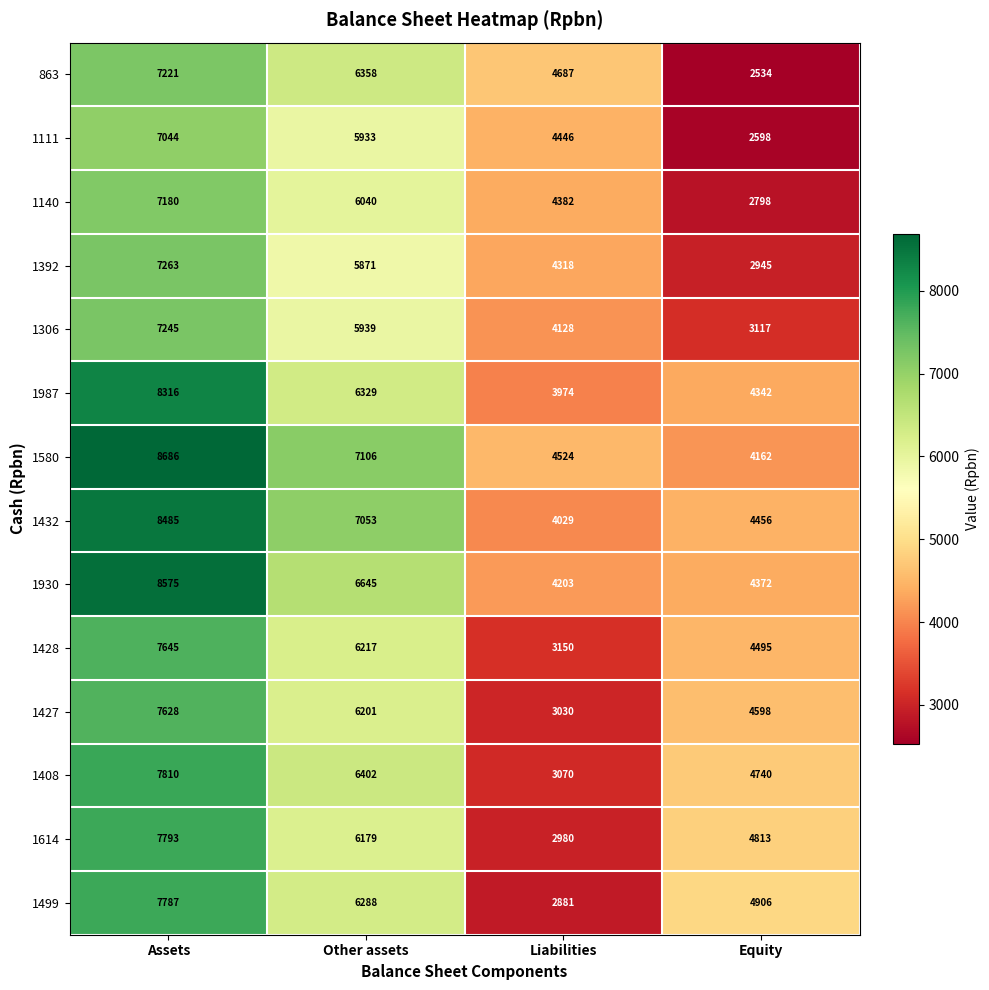

What is the difference between the second highest and minimum values in the 1392 series?

2926